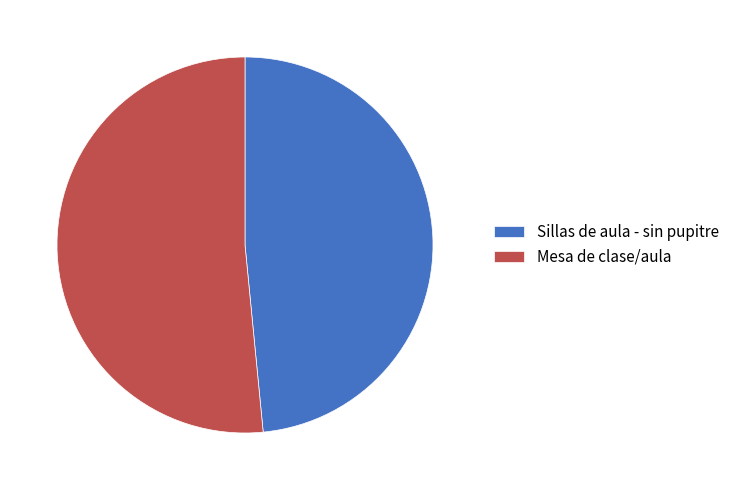

Which category has the biggest portion of the pie?

Mesa de clase/aula